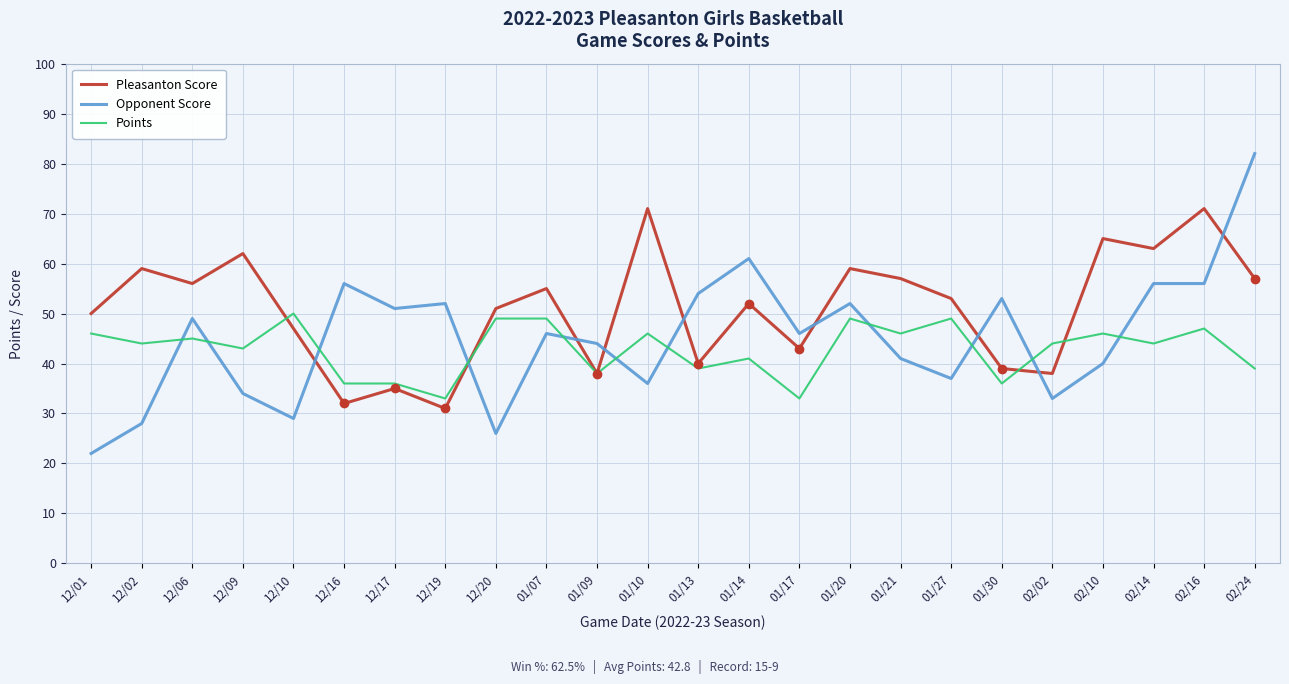

At which label is Points closest to 41?

01/14